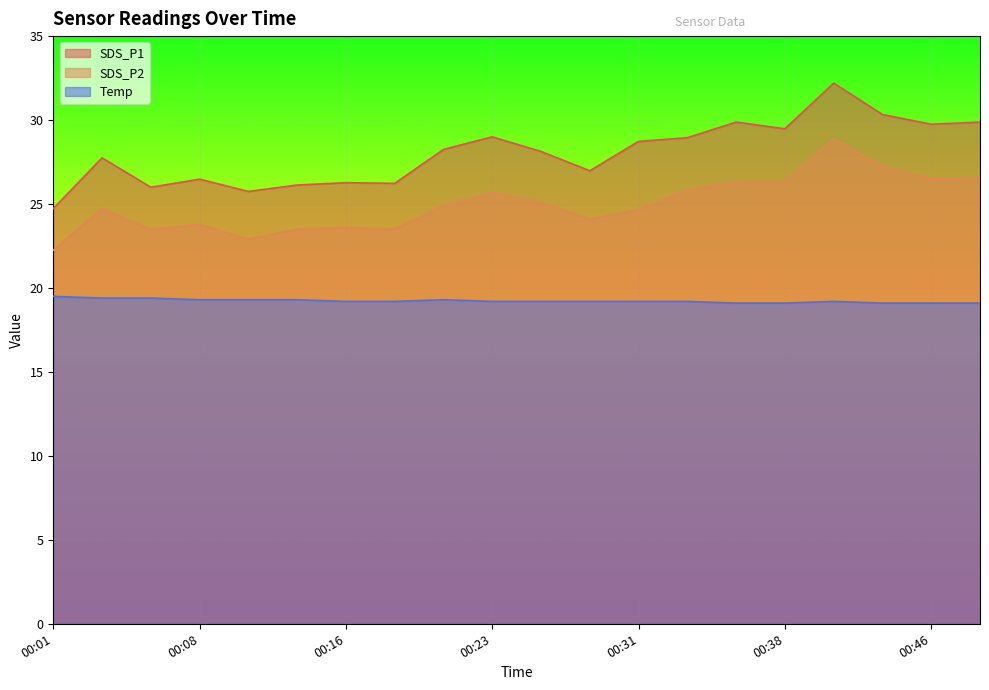

At which category does SDS_P2 reach its first local peak?

00:03